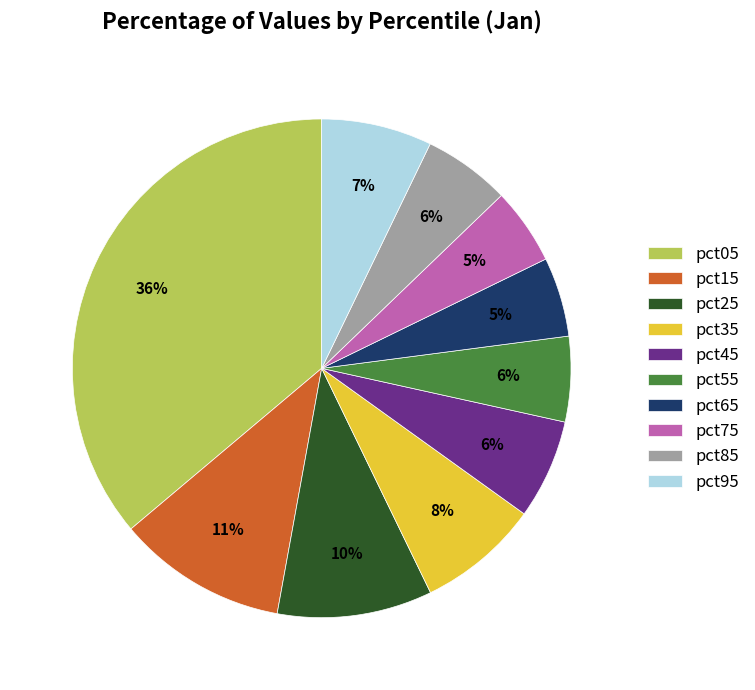

To the nearest percent, what is the average slice percentage?

10%